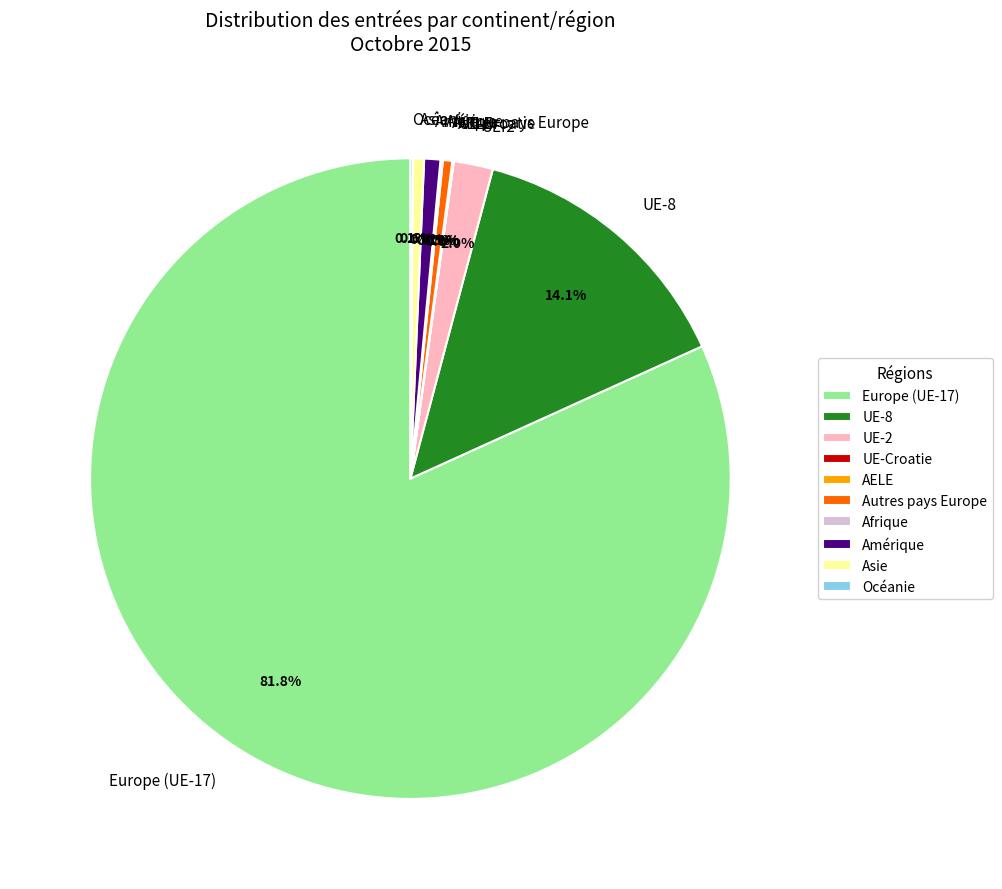

Which category has the biggest portion of the pie?

Europe (UE-17)